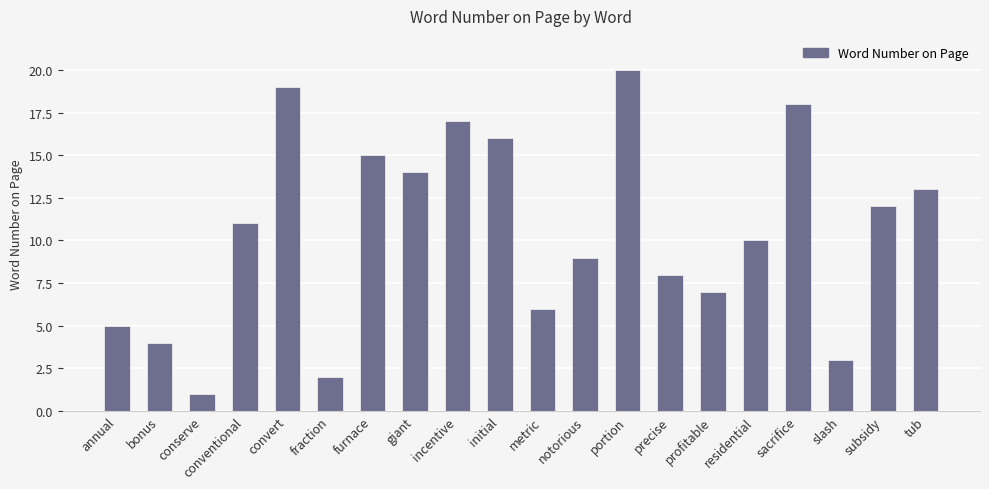

Which category has the highest value across all series?

portion